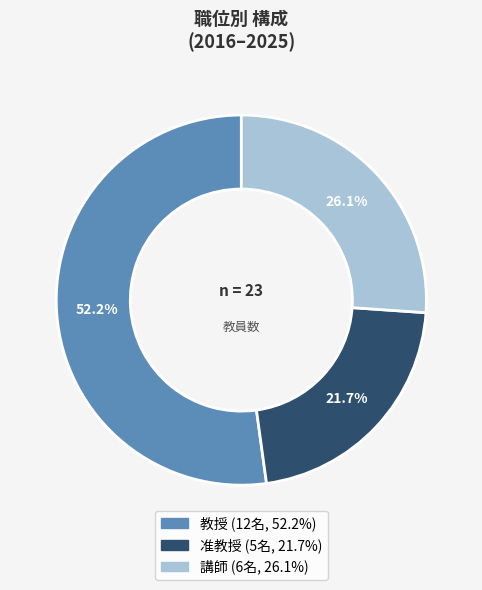

Is there a majority slice in this chart?

Yes